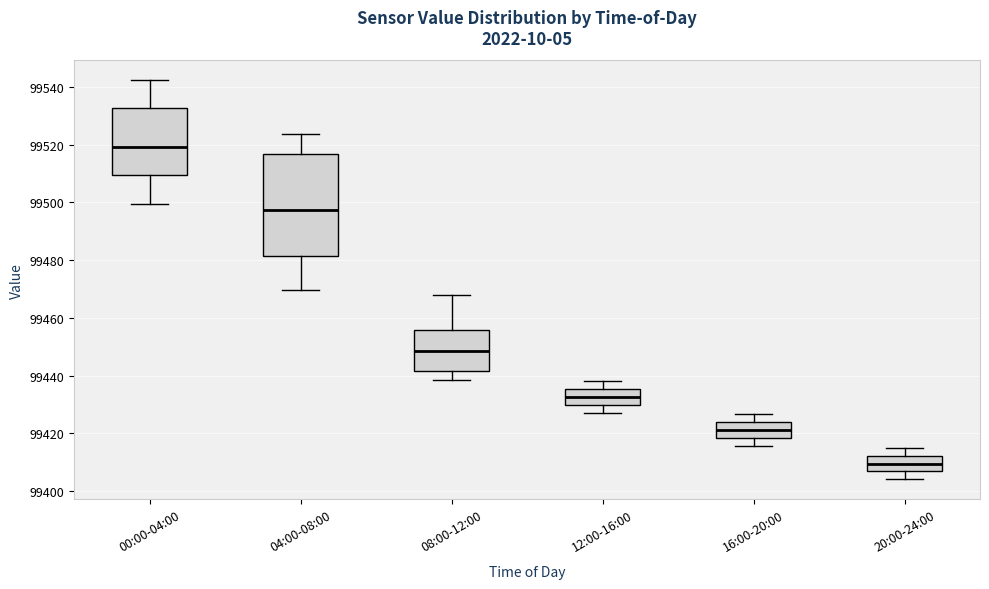

Reading left to right, read every box against the y-axis: the position of its median line, the range the box covers, and the ends of its whiskers. The values are not printed on the chart, so give them approximately, as read against the axis.

00:00-04:00: median 99520, box 99510 to 99532, whiskers 99500 to 99542
04:00-08:00: median 99498, box 99482 to 99516, whiskers 99470 to 99524
08:00-12:00: median 99448, box 99442 to 99456, whiskers 99438 to 99468
12:00-16:00: median 99432, box 99430 to 99436, whiskers 99428 to 99438
16:00-20:00: median 99422, box 99418 to 99424, whiskers 99416 to 99426
20:00-24:00: median 99410, box 99406 to 99412, whiskers 99404 to 99416